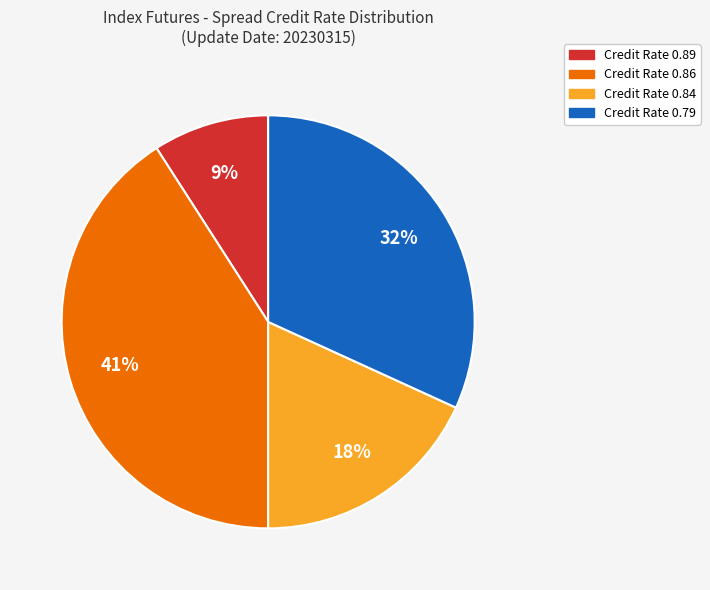

Is there any slice that represents more than half of the pie?

No